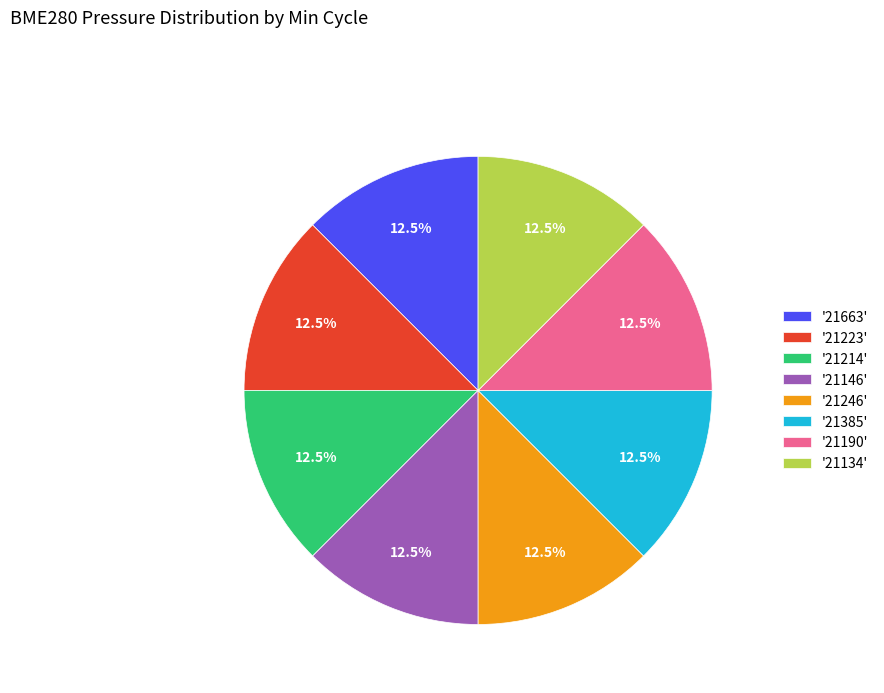

Combined, do '21223' and '21134' account for over 50%?

No